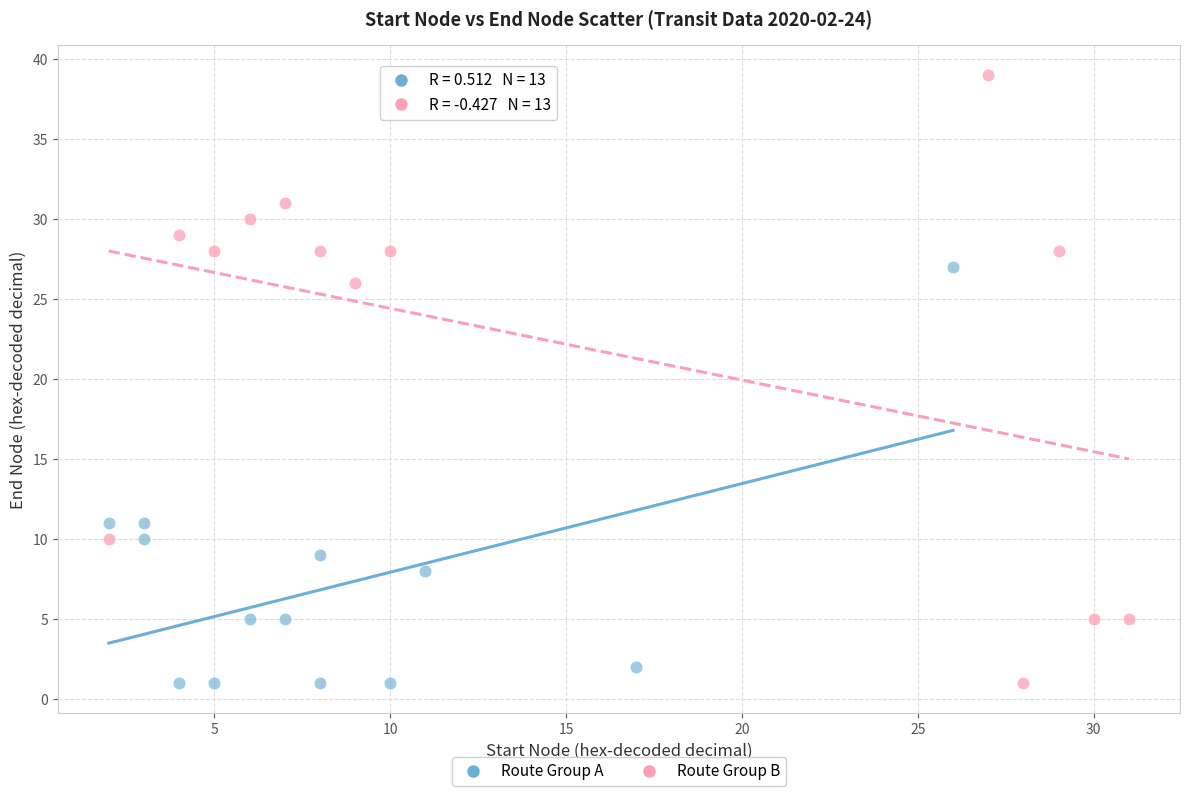

Which series has the largest Y range (max minus min)?

Route Group B